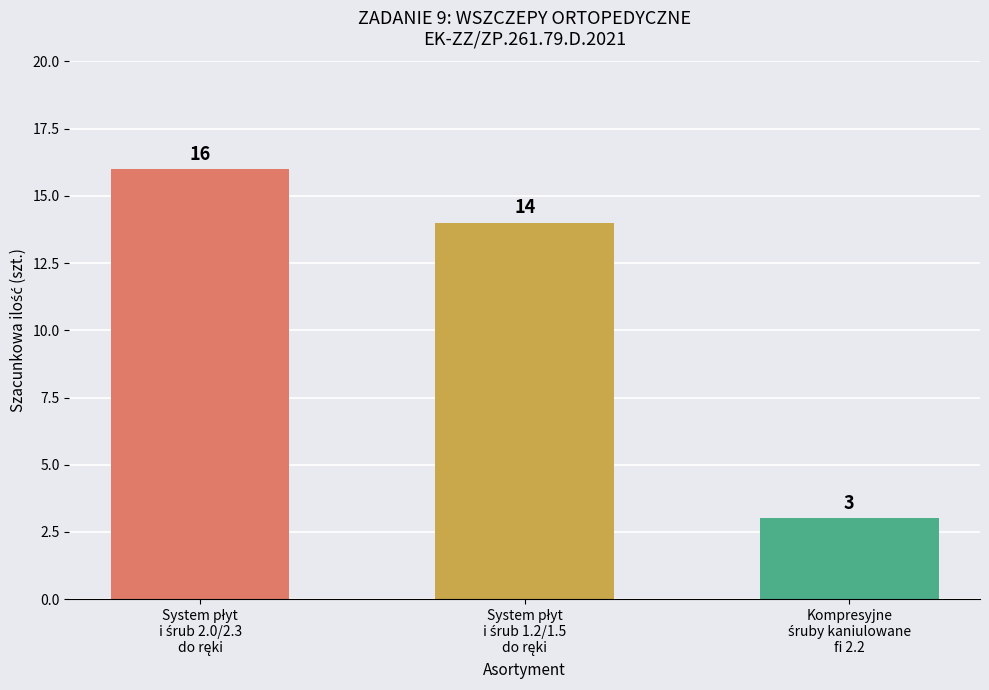

How many bars are there in total?

3